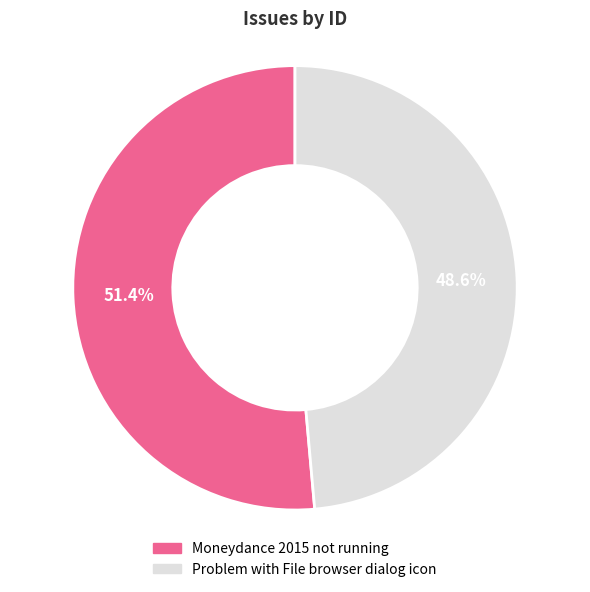

Rank the categories by value from lowest to highest.

Problem with File browser dialog icon, Moneydance 2015 not running